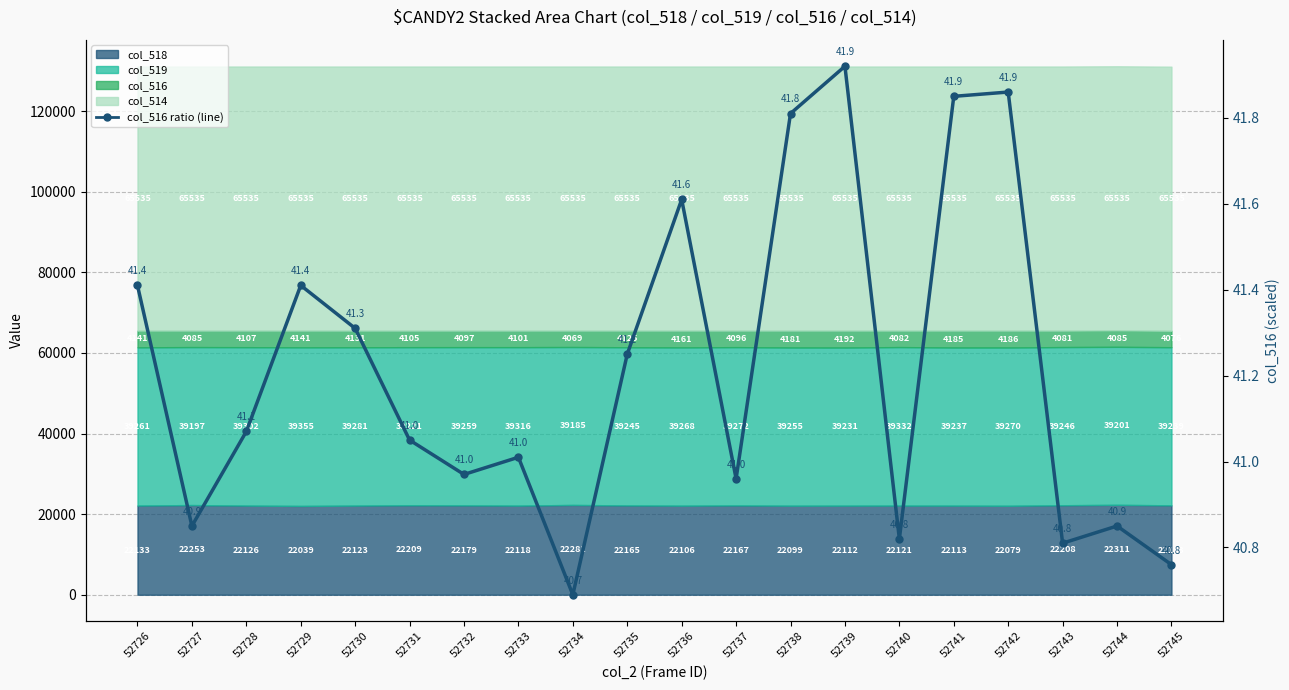

Which category has the lowest value across all series?

52734